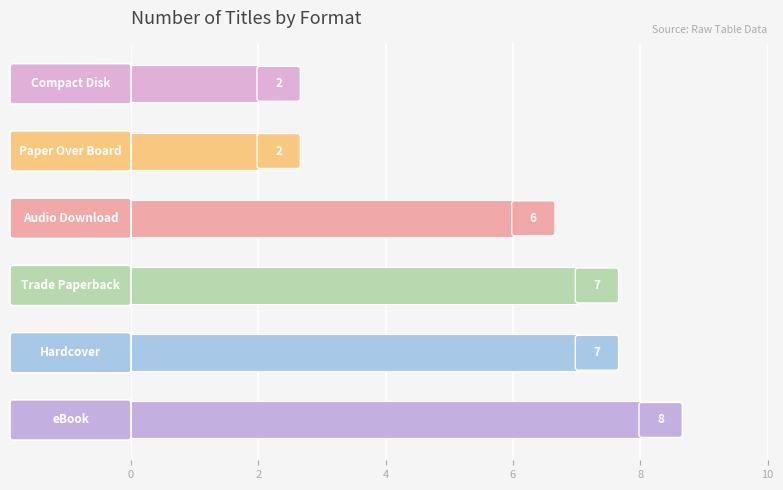

How many values are between 2 and 7?

5